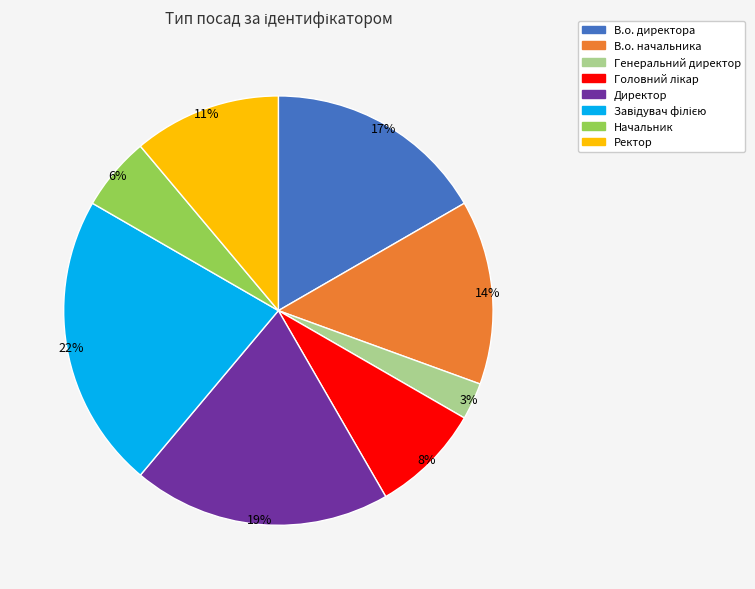

Is it true that Генеральний директор is 14% of the pie?

False